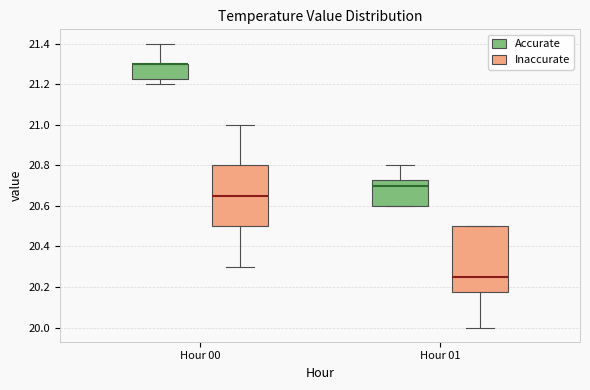

Where does the lower whisker of the box for Hour 00 (Accurate) end on the y-axis? The values are not printed on the chart, so give them approximately, as read against the axis.

21.20